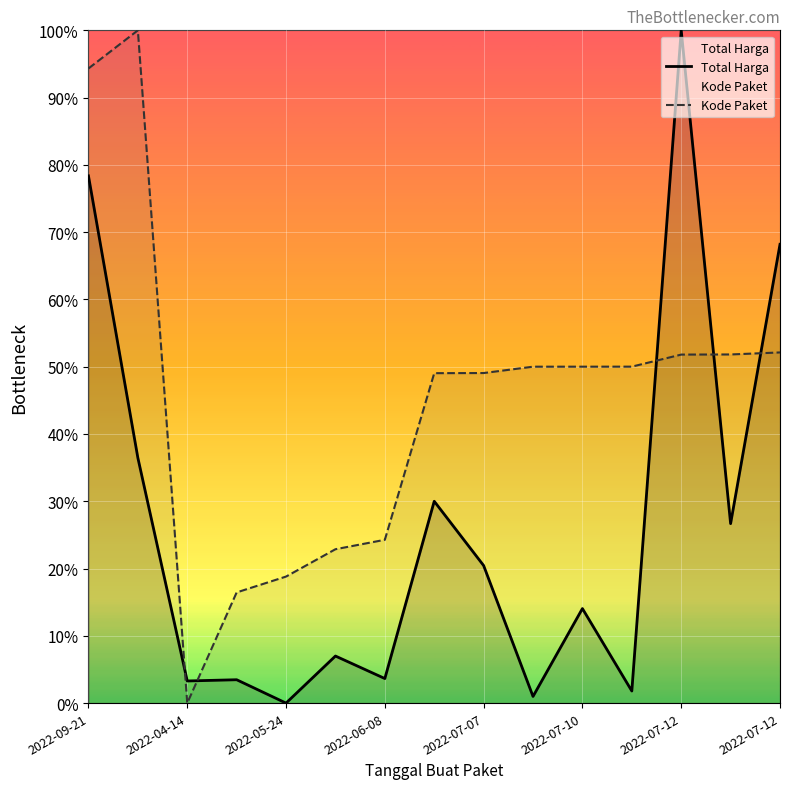

Which series has the largest range (max minus min)?

Total Harga